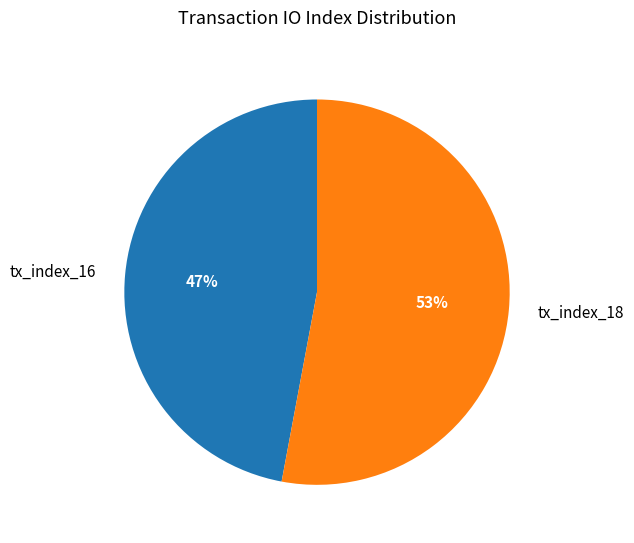

How many slices are in this pie chart?

2